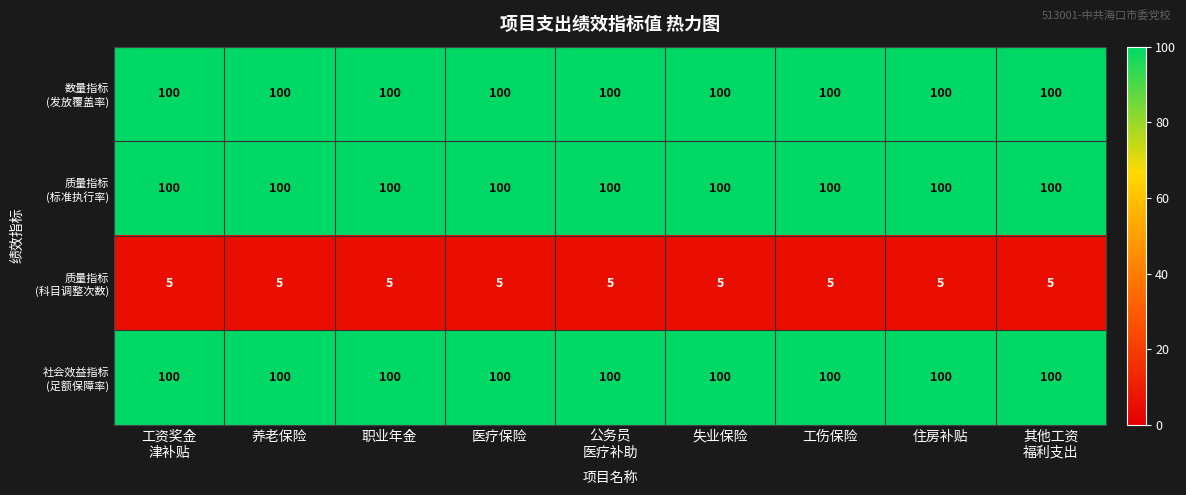

What is the minimum value shown in the chart?

5